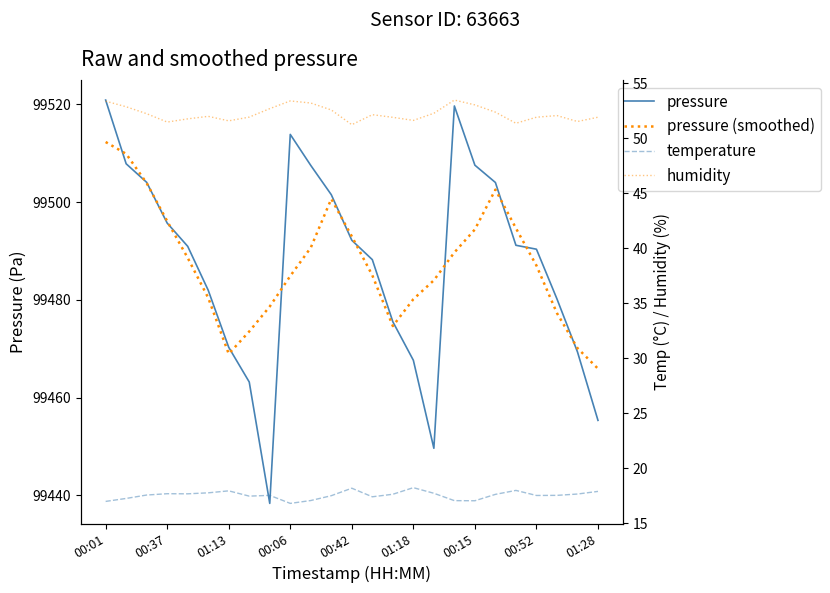

Which series has the largest range (max minus min)?

pressure